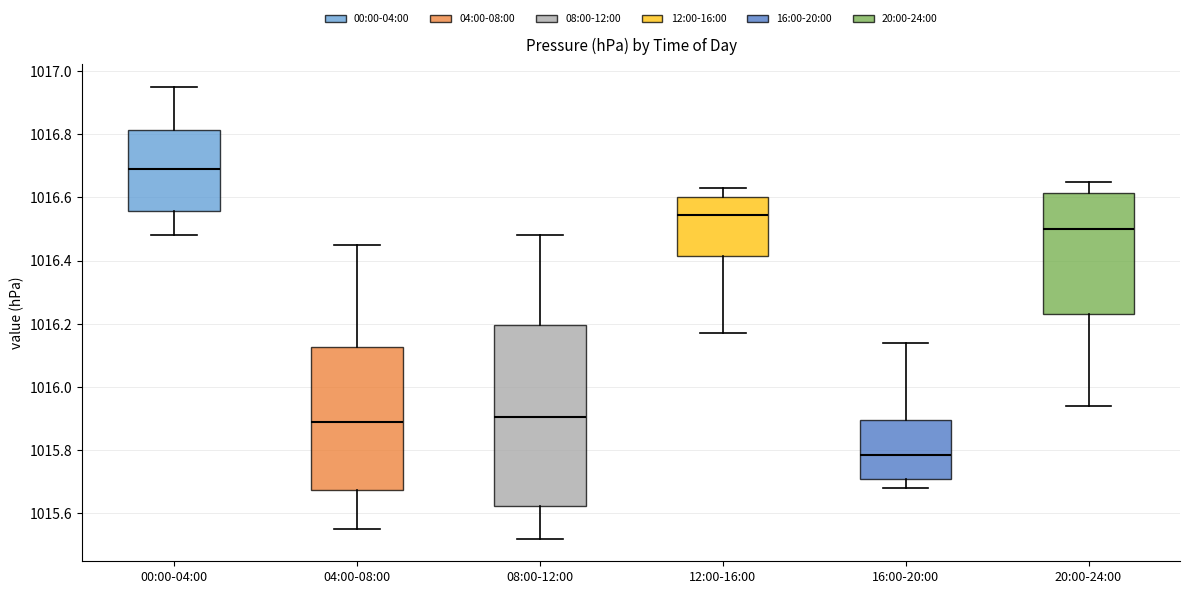

Reading left to right, read every box against the y-axis: the position of its median line, the range the box covers, and the ends of its whiskers. The values are not printed on the chart, so give them approximately, as read against the axis.

00:00-04:00: median 1016.70, box 1016.56 to 1016.82, whiskers 1016.48 to 1016.96
04:00-08:00: median 1015.90, box 1015.68 to 1016.12, whiskers 1015.56 to 1016.46
08:00-12:00: median 1015.90, box 1015.62 to 1016.20, whiskers 1015.52 to 1016.48
12:00-16:00: median 1016.54, box 1016.42 to 1016.60, whiskers 1016.18 to 1016.64
16:00-20:00: median 1015.78, box 1015.72 to 1015.90, whiskers 1015.68 to 1016.14
20:00-24:00: median 1016.50, box 1016.24 to 1016.62, whiskers 1015.94 to 1016.66